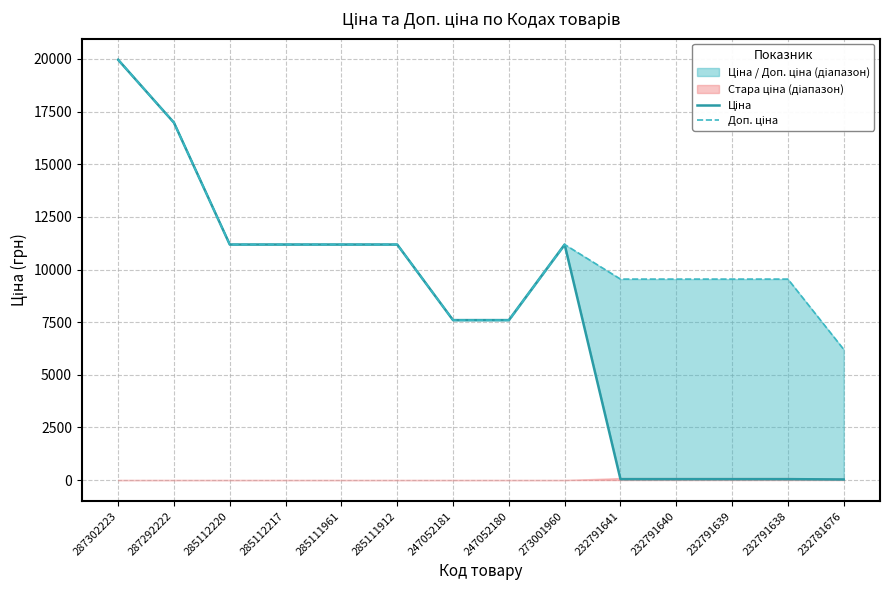

Does the chart have visible grid lines?

Yes